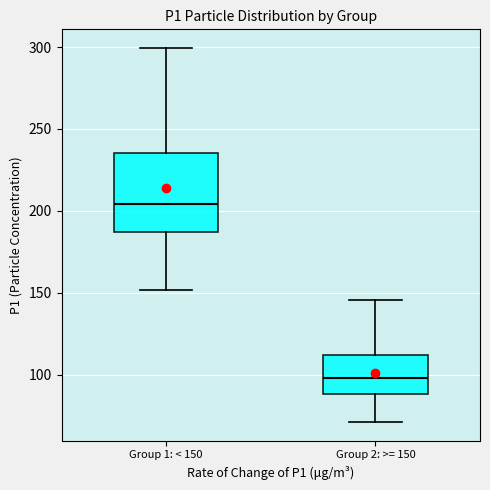

Where is the upper edge of the box for Group 1: < 150 on the y-axis? The values are not printed on the chart, so give them approximately, as read against the axis.

235